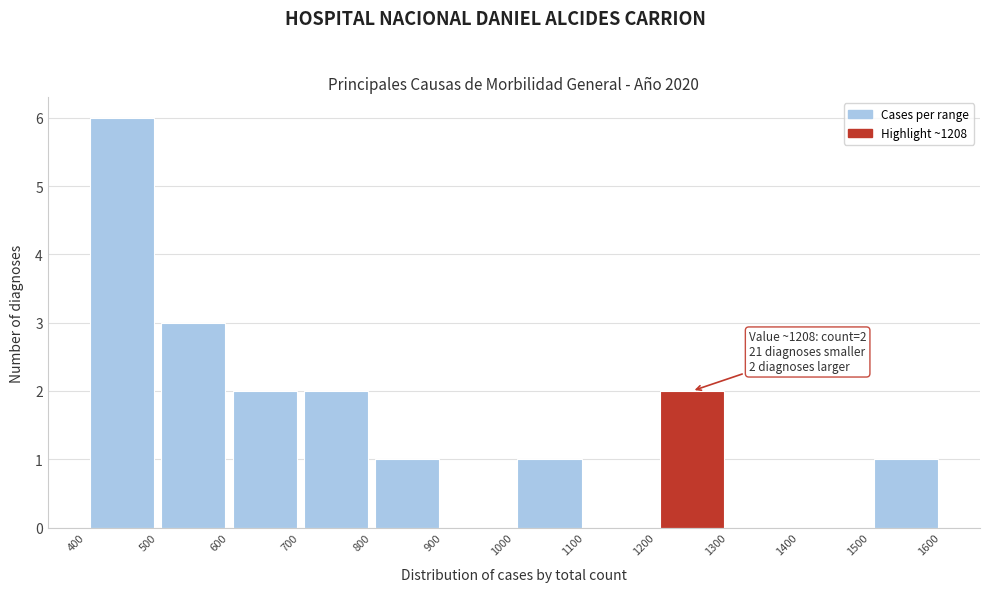

Which range on the x-axis has the tallest bar?

400 to 500